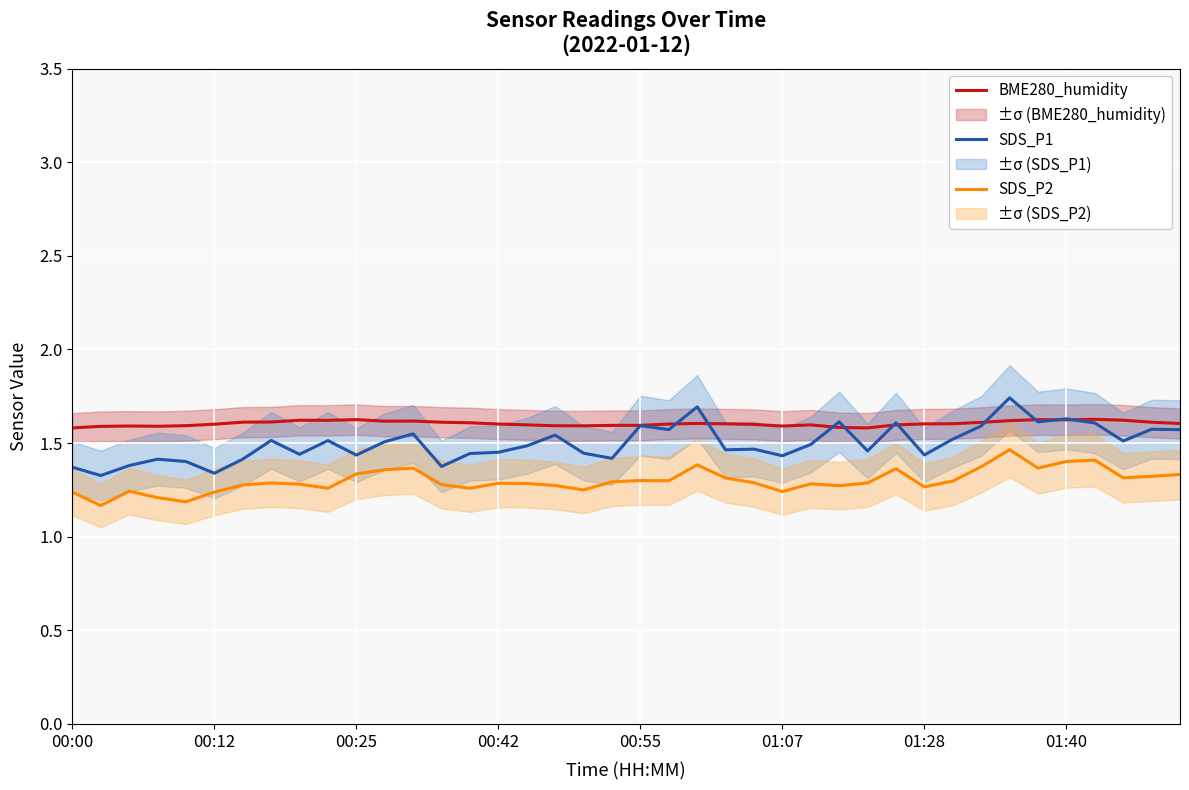

What is the average value of the BME280_humidity series?

1.6